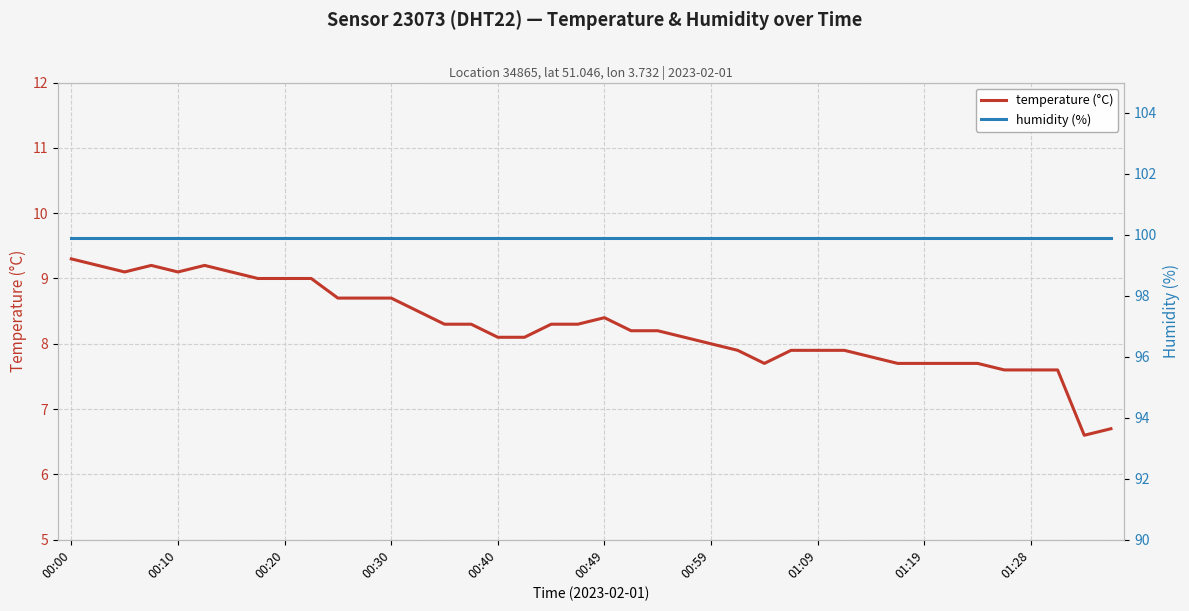

True or false: humidity (%) and temperature (°C) cross at least once.

False